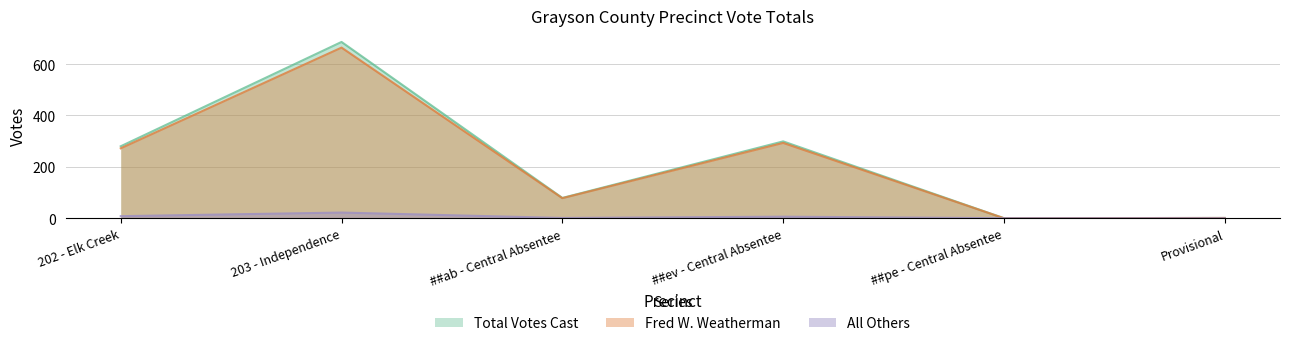

How many interior local valleys does the All Others series have?

1